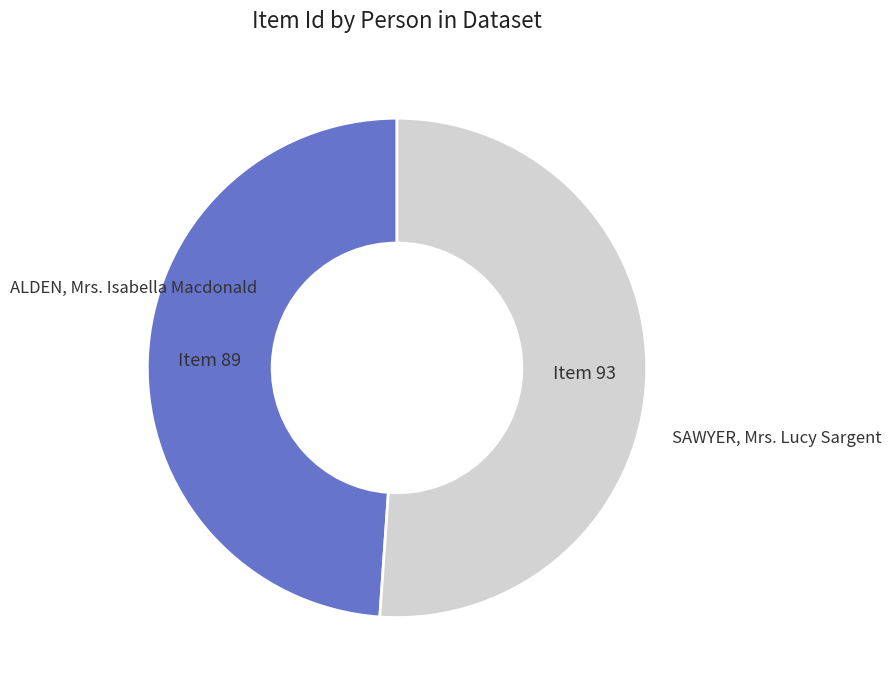

Does any single category account for the majority?

Yes